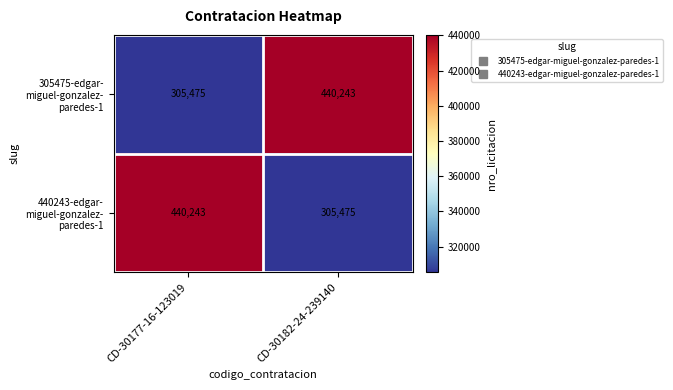

What is the difference between the highest and lowest values at CD-30182-24-239140?

134768